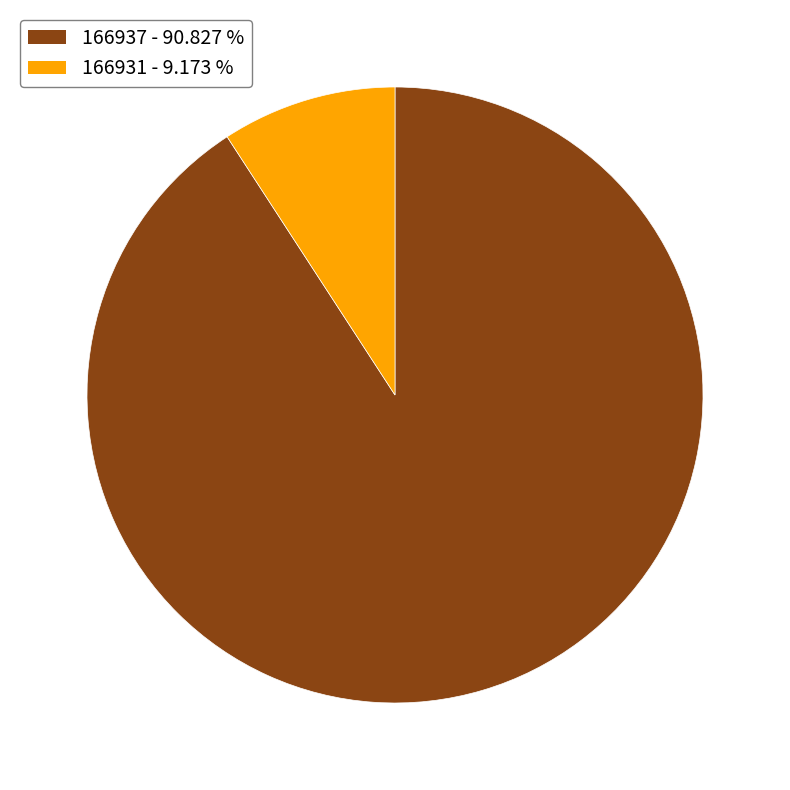

Rank the categories by value from lowest to highest.

166931, 166937